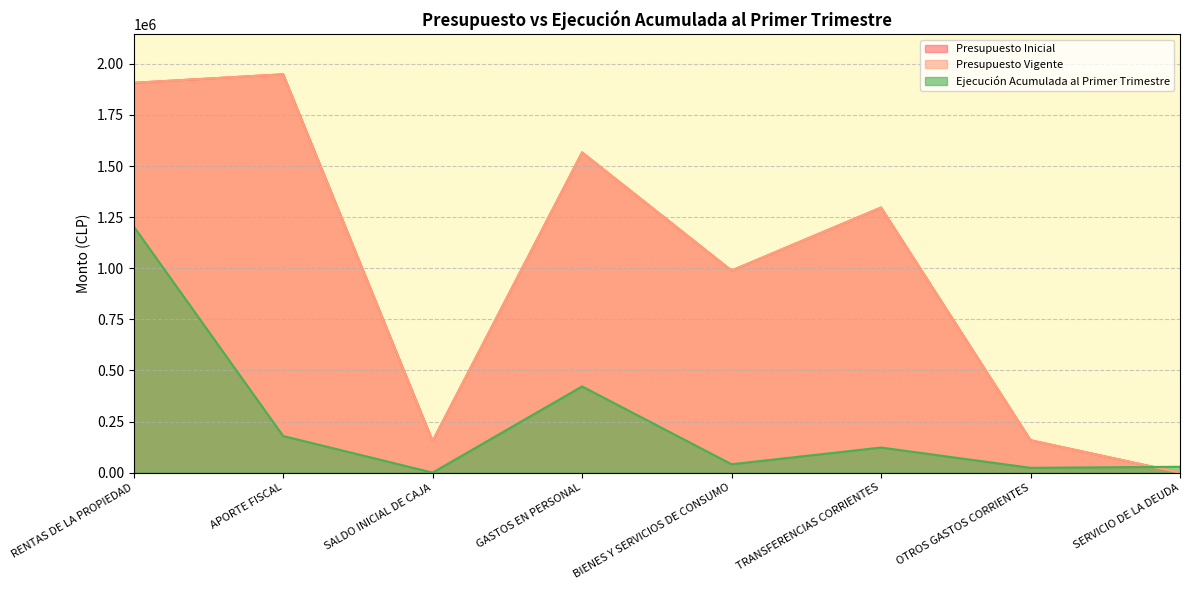

At which category is the sum across all series the highest?

RENTAS DE LA PROPIEDAD